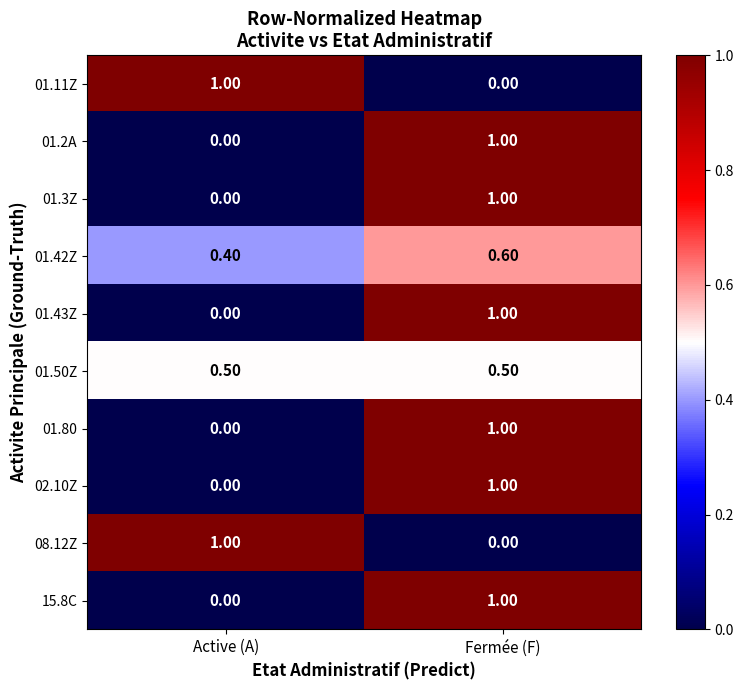

At which label is 01.80 closest to 0?

Active (A)